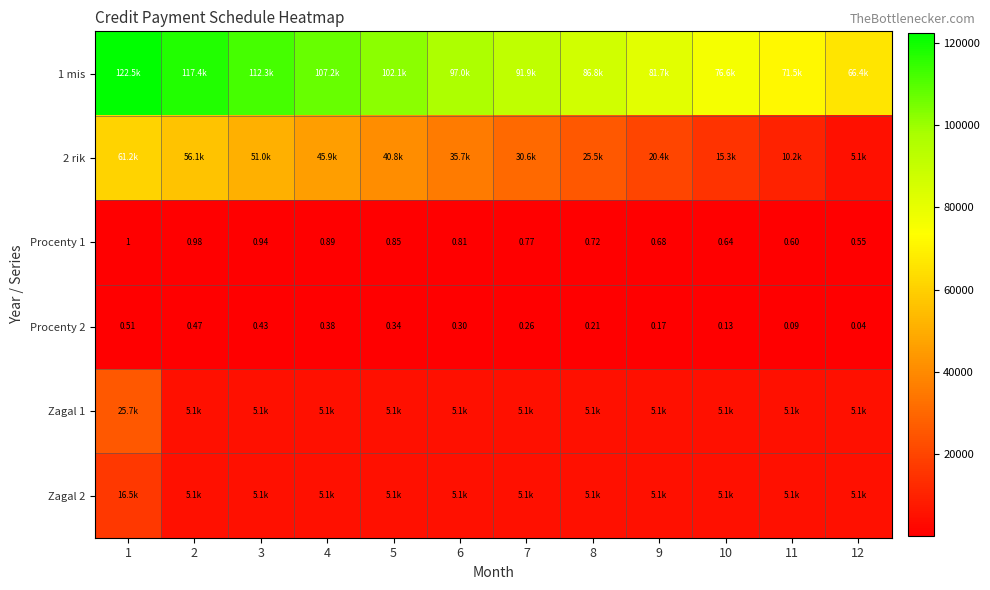

At which category is the sum across all series the highest?

1